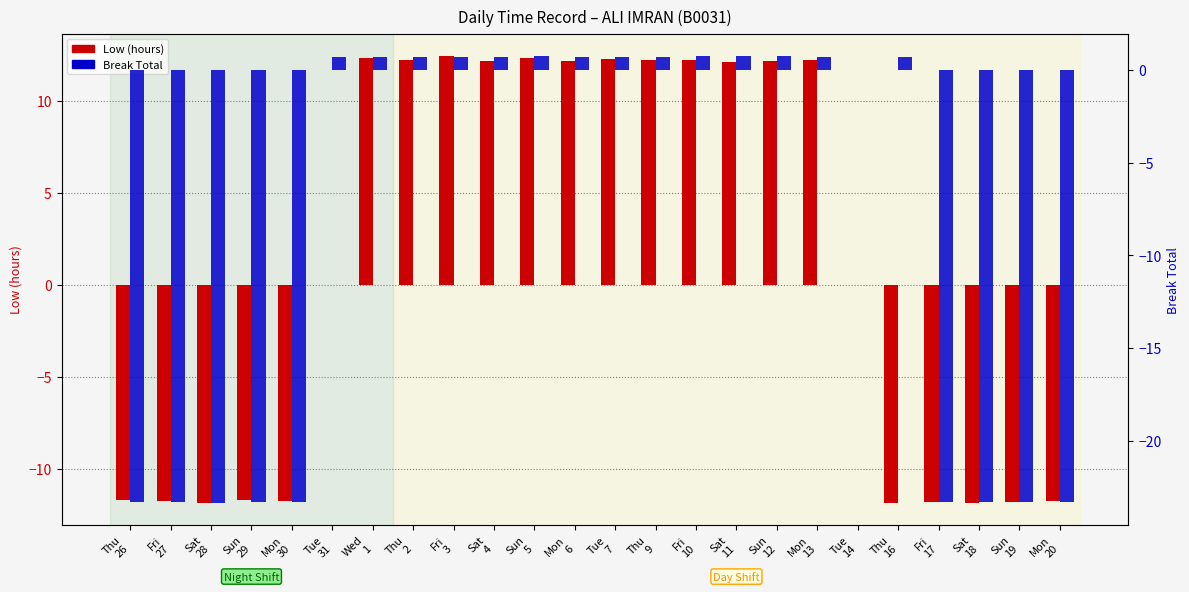

Reading left to right, what are all the values shown in this chart?

Low (hours): Thu
26=-11.7	Fri
27=-11.7	Sat
28=-11.8	Sun
29=-11.7	Mon
30=-11.8	Tue
31=0.0	Wed
1=12.3	Thu
2=12.2	Fri
3=12.5	Sat
4=12.2	Sun
5=12.4	Mon
6=12.2	Tue
7=12.3	Thu
9=12.2	Fri
10=12.2	Sat
11=12.1	Sun
12=12.2	Mon
13=12.2	Tue
14=0.0	Thu
16=-11.8	Fri
17=-11.8	Sat
18=-11.8	Sun
19=-11.8	Mon
20=-11.8
Break Total: Thu
26=-23.3	Fri
27=-23.3	Sat
28=-23.3	Sun
29=-23.3	Mon
30=-23.3	Tue
31=0.7	Wed
1=0.7	Thu
2=0.7	Fri
3=0.7	Sat
4=0.7	Sun
5=0.7	Mon
6=0.7	Tue
7=0.7	Thu
9=0.7	Fri
10=0.7	Sat
11=0.7	Sun
12=0.8	Mon
13=0.7	Tue
14=0.0	Thu
16=0.7	Fri
17=-23.3	Sat
18=-23.3	Sun
19=-23.3	Mon
20=-23.3